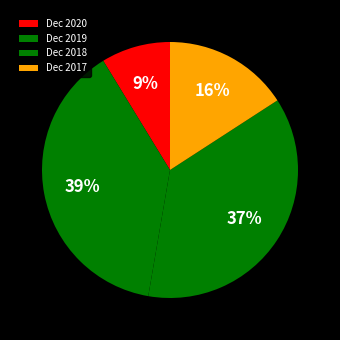

Combined, do Dec 2020 and Dec 2017 account for over 50%?

No